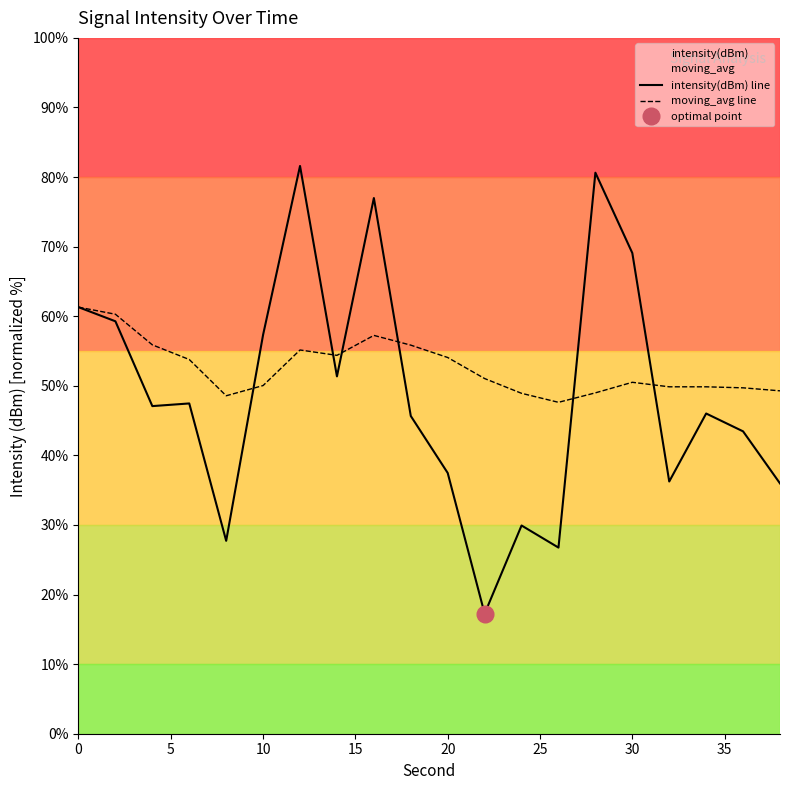

Reading left to right, transcribe all the data shown in this chart.

intensity(dBm) line: 61.3	59.3	47.1	47.5	27.7	57.3	81.6	51.4	77.0	45.7	37.5	17.3	29.9	26.7	80.6	69.1	36.2	46.0	43.5	36.0
moving_avg line: 61.3	60.3	55.9	53.8	48.6	50.0	55.1	54.4	57.2	55.8	54.1	51.0	48.9	47.6	49.0	50.5	49.9	49.9	49.7	49.3